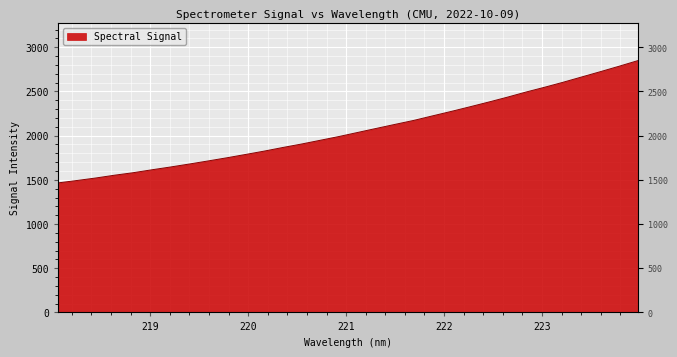

What is the value of the 10th point from the left?

1748.9